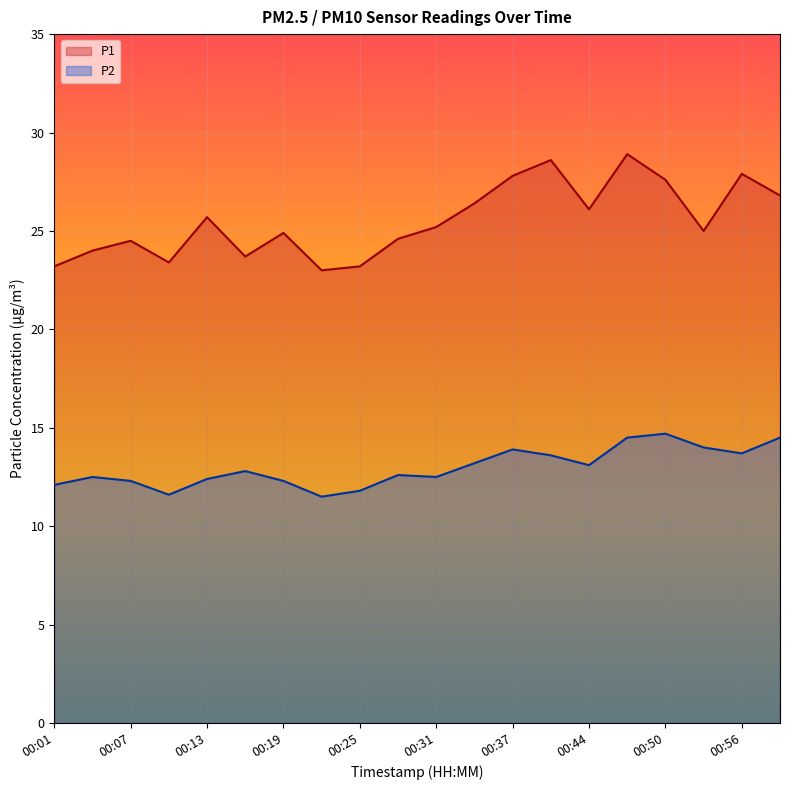

Which series has the largest total across all categories?

P1